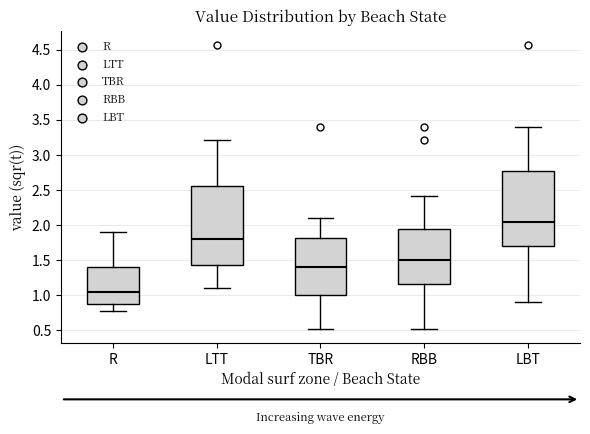

Reading left to right, transcribe this box plot: for each box, give where its median line is, the range the box spans, and where its two whiskers end, as read against the y-axis. The values are not printed on the chart, so give them approximately, as read against the axis.

R: median 1.05, box 0.90 to 1.40, whiskers 0.75 to 1.90
LTT: median 1.80, box 1.45 to 2.55, whiskers 1.10 to 3.20
TBR: median 1.40, box 1.00 to 1.80, whiskers 0.50 to 2.10
RBB: median 1.50, box 1.15 to 1.95, whiskers 0.50 to 2.40
LBT: median 2.05, box 1.70 to 2.80, whiskers 0.90 to 3.40